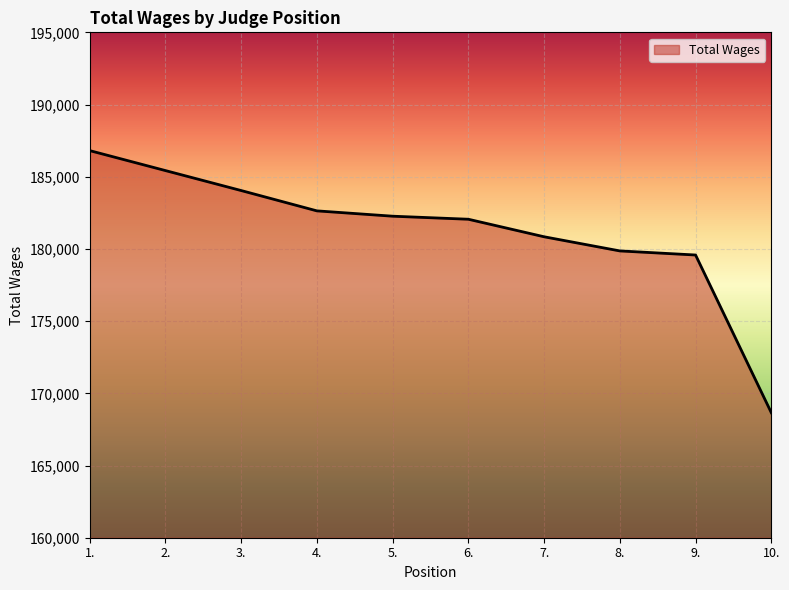

True or false: the data shows 252138 at 5..

False